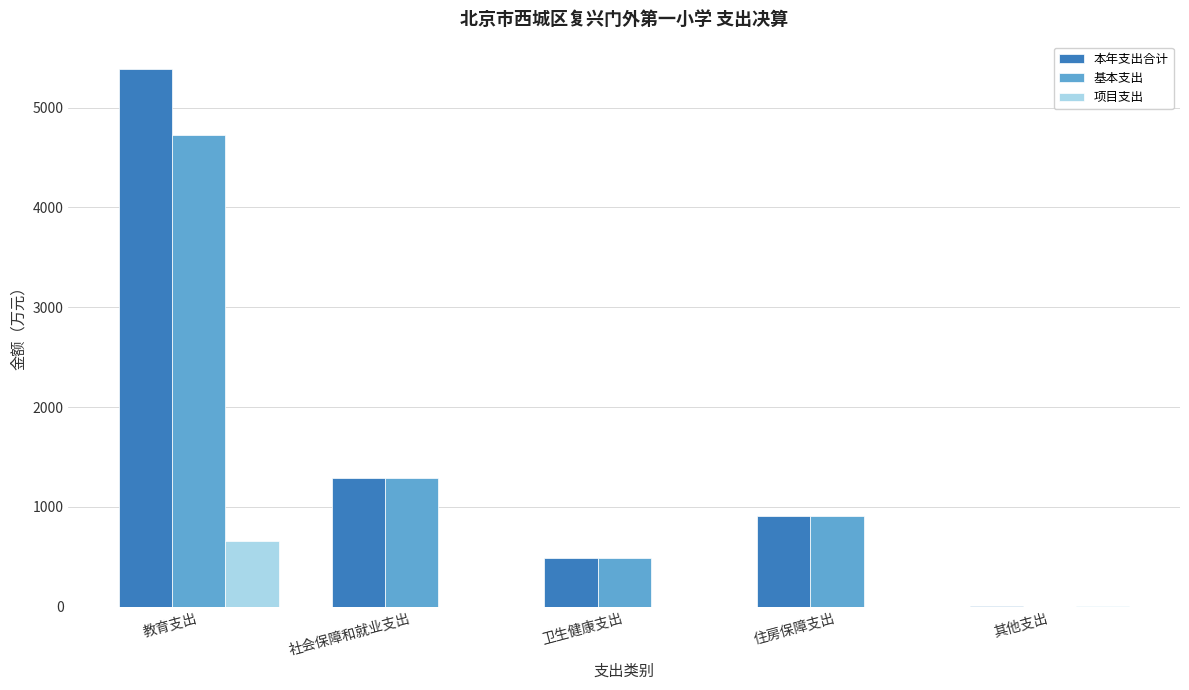

Is the value of 项目支出 at 教育支出 greater than the value of 基本支出 at 卫生健康支出?

Yes